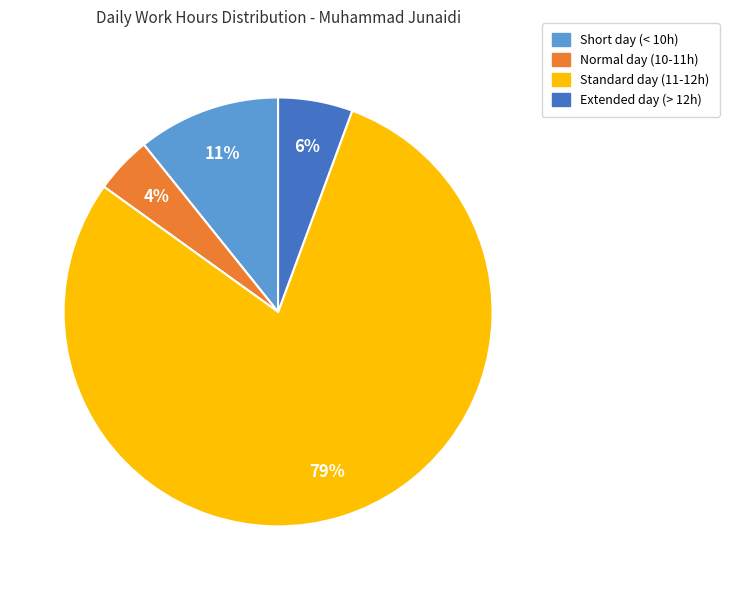

Which has a higher value, Short day (< 10h) or Standard day (11-12h)?

Standard day (11-12h)